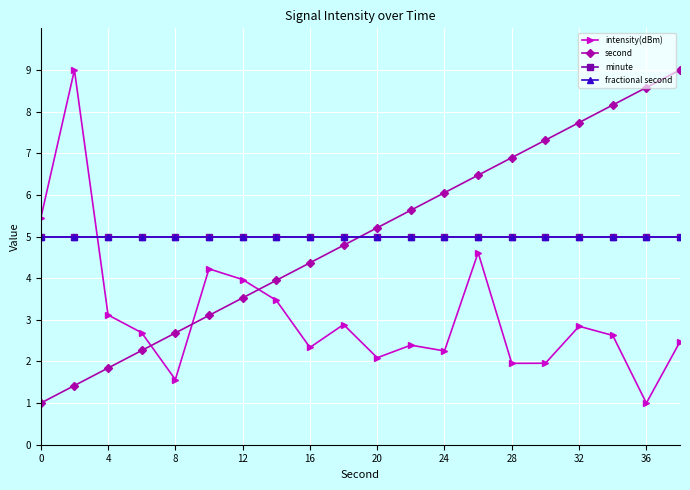

Is this an area chart (filled region under the line)?

No